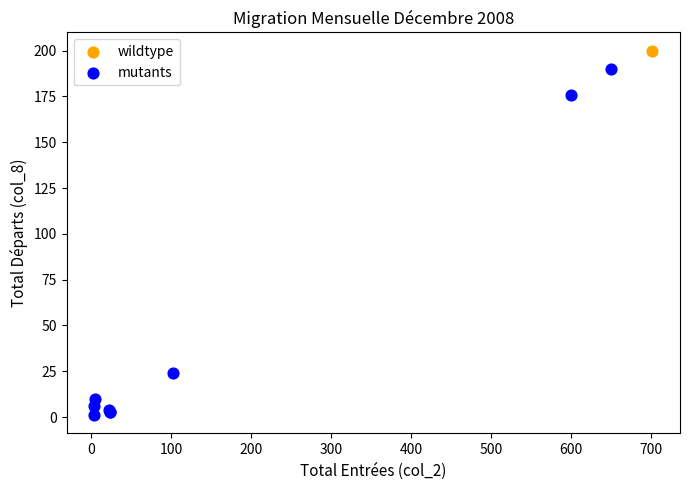

What are all the series names shown in the legend?

wildtype, mutants